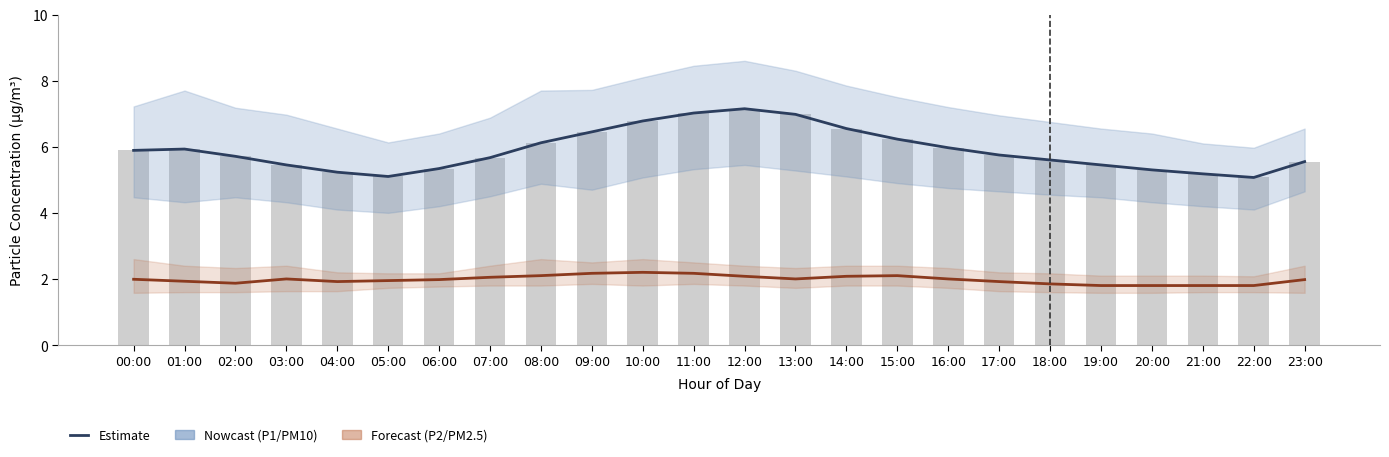

What is the difference between the P1 (PM10) values at 09:00 and 00:00?

0.6